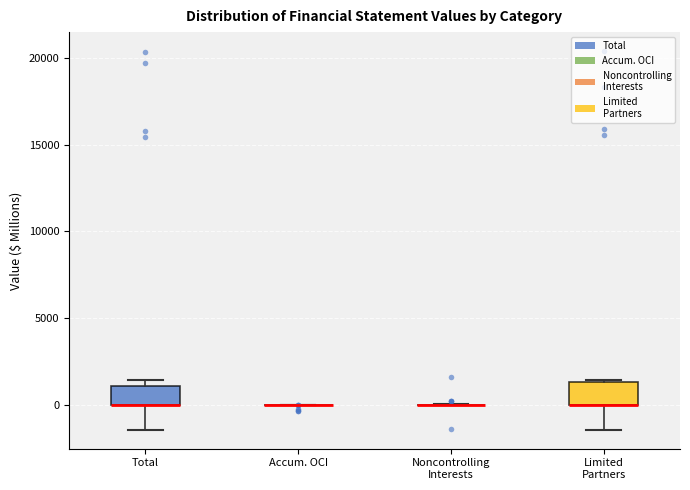

Reading left to right, transcribe this box plot: for each box, give where its median line is, the range the box spans, and where its two whiskers end, as read against the y-axis. The values are not printed on the chart, so give them approximately, as read against the axis.

Total: median 0 (drawn on the box's lower edge), box 0 to 1000, whiskers -1500 to 1500
Accum. OCI: box collapsed to a line at 0, whiskers 0 to 0
Noncontrolling Interests: box collapsed to a line at 0, whiskers 0 to 0
Limited Partners: median 0 (drawn on the box's lower edge), box 0 to 1500, whiskers -1500 to 1500